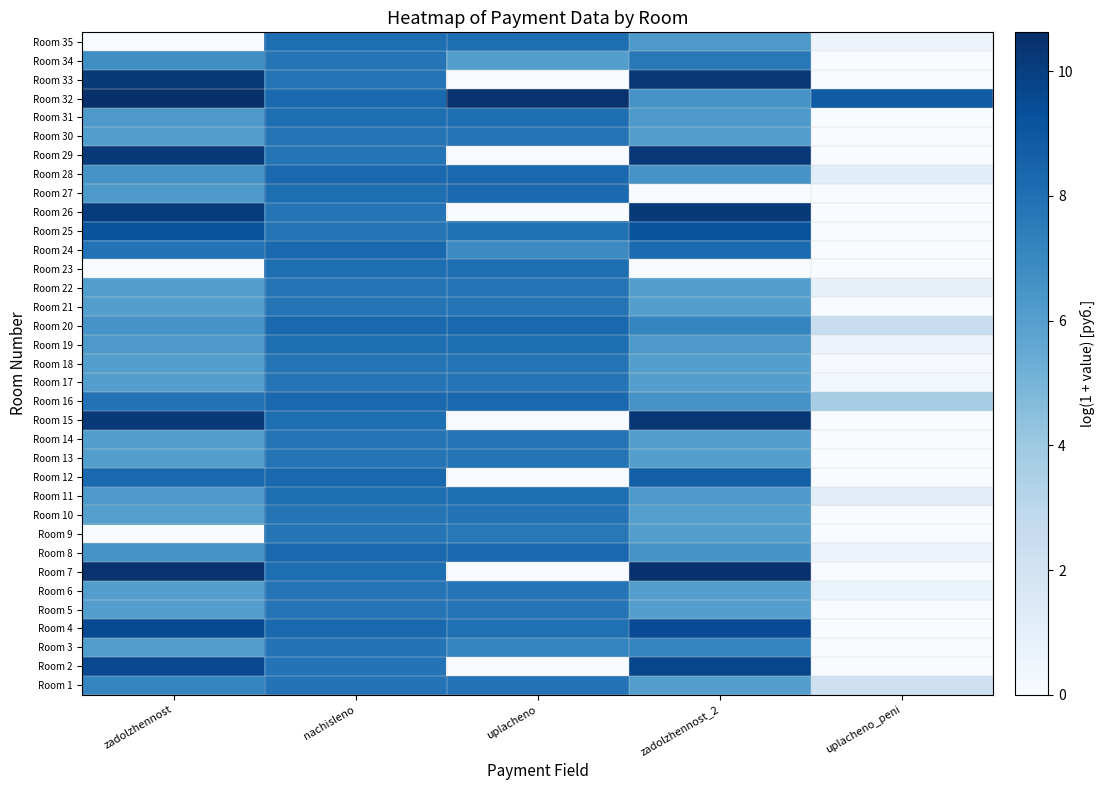

Reading left to right, transcribe all the data shown in this chart.

Room 1: zadolzhennost=7.2	nachisleno=7.8	uplacheno=7.8	zadolzhennost_2=6.1	uplacheno_peni=2.2
Room 2: zadolzhennost=9.6	nachisleno=7.8	uplacheno=0.0	zadolzhennost_2=9.7	uplacheno_peni=0.0
Room 3: zadolzhennost=6.1	nachisleno=7.9	uplacheno=7.2	zadolzhennost_2=7.2	uplacheno_peni=0.0
Room 4: zadolzhennost=9.5	nachisleno=8.3	uplacheno=8.0	zadolzhennost_2=9.5	uplacheno_peni=0.0
Room 5: zadolzhennost=6.0	nachisleno=7.8	uplacheno=7.8	zadolzhennost_2=6.0	uplacheno_peni=0.0
Room 6: zadolzhennost=6.1	nachisleno=7.8	uplacheno=7.8	zadolzhennost_2=6.0	uplacheno_peni=0.6
Room 7: zadolzhennost=10.5	nachisleno=8.1	uplacheno=0.0	zadolzhennost_2=10.5	uplacheno_peni=0.0
Room 8: zadolzhennost=6.5	nachisleno=8.3	uplacheno=8.3	zadolzhennost_2=6.5	uplacheno_peni=0.6
Room 9: zadolzhennost=0.0	nachisleno=7.8	uplacheno=7.7	zadolzhennost_2=6.0	uplacheno_peni=0.0
Room 10: zadolzhennost=6.0	nachisleno=7.8	uplacheno=7.8	zadolzhennost_2=6.0	uplacheno_peni=0.0
Room 11: zadolzhennost=6.3	nachisleno=8.1	uplacheno=8.1	zadolzhennost_2=6.3	uplacheno_peni=1.1
Room 12: zadolzhennost=8.3	nachisleno=8.3	uplacheno=0.0	zadolzhennost_2=8.7	uplacheno_peni=0.0
Room 13: zadolzhennost=6.0	nachisleno=7.8	uplacheno=7.8	zadolzhennost_2=6.0	uplacheno_peni=0.0
Room 14: zadolzhennost=6.1	nachisleno=7.8	uplacheno=7.8	zadolzhennost_2=6.1	uplacheno_peni=0.0
Room 15: zadolzhennost=10.2	nachisleno=8.1	uplacheno=0.0	zadolzhennost_2=10.3	uplacheno_peni=0.0
Room 16: zadolzhennost=7.9	nachisleno=8.3	uplacheno=8.3	zadolzhennost_2=6.5	uplacheno_peni=3.7
Room 17: zadolzhennost=6.0	nachisleno=7.8	uplacheno=7.8	zadolzhennost_2=6.0	uplacheno_peni=0.3
Room 18: zadolzhennost=6.1	nachisleno=7.8	uplacheno=7.8	zadolzhennost_2=6.1	uplacheno_peni=0.1
Room 19: zadolzhennost=6.3	nachisleno=8.1	uplacheno=8.1	zadolzhennost_2=6.3	uplacheno_peni=0.6
Room 20: zadolzhennost=6.5	nachisleno=8.3	uplacheno=8.3	zadolzhennost_2=7.2	uplacheno_peni=2.5
Room 21: zadolzhennost=6.0	nachisleno=7.8	uplacheno=7.8	zadolzhennost_2=6.0	uplacheno_peni=0.0
Room 22: zadolzhennost=6.0	nachisleno=7.8	uplacheno=7.8	zadolzhennost_2=6.0	uplacheno_peni=0.9
Room 23: zadolzhennost=0.0	nachisleno=8.1	uplacheno=8.1	zadolzhennost_2=0.0	uplacheno_peni=0.0
Room 24: zadolzhennost=7.9	nachisleno=8.3	uplacheno=6.9	zadolzhennost_2=8.2	uplacheno_peni=0.0
Room 25: zadolzhennost=9.2	nachisleno=7.8	uplacheno=8.0	zadolzhennost_2=9.2	uplacheno_peni=0.0
Room 26: zadolzhennost=10.2	nachisleno=7.8	uplacheno=0.0	zadolzhennost_2=10.2	uplacheno_peni=0.0
Room 27: zadolzhennost=6.3	nachisleno=8.1	uplacheno=8.2	zadolzhennost_2=0.0	uplacheno_peni=0.0
Room 28: zadolzhennost=6.5	nachisleno=8.3	uplacheno=8.3	zadolzhennost_2=6.5	uplacheno_peni=1.2
Room 29: zadolzhennost=10.2	nachisleno=7.8	uplacheno=0.0	zadolzhennost_2=10.3	uplacheno_peni=0.0
Room 30: zadolzhennost=6.1	nachisleno=7.8	uplacheno=7.8	zadolzhennost_2=6.1	uplacheno_peni=0.0
Room 31: zadolzhennost=6.3	nachisleno=8.1	uplacheno=8.1	zadolzhennost_2=6.3	uplacheno_peni=0.0
Room 32: zadolzhennost=10.6	nachisleno=8.3	uplacheno=10.5	zadolzhennost_2=6.5	uplacheno_peni=8.8
Room 33: zadolzhennost=10.2	nachisleno=7.8	uplacheno=0.0	zadolzhennost_2=10.3	uplacheno_peni=0.0
Room 34: zadolzhennost=6.7	nachisleno=7.8	uplacheno=6.1	zadolzhennost_2=7.7	uplacheno_peni=0.0
Room 35: zadolzhennost=0.0	nachisleno=8.1	uplacheno=8.1	zadolzhennost_2=6.3	uplacheno_peni=0.6